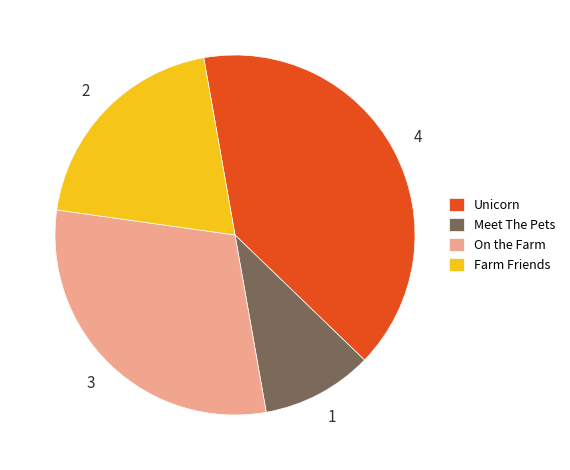

Approximately how many times larger is the value at Farm Friends compared to Unicorn?

0.5